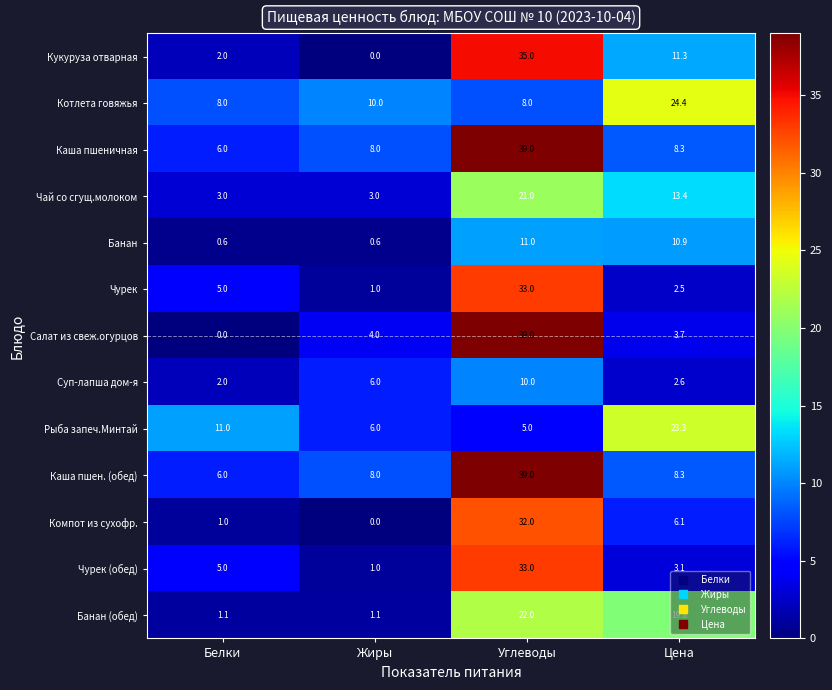

What is the greatest value displayed?

39.0